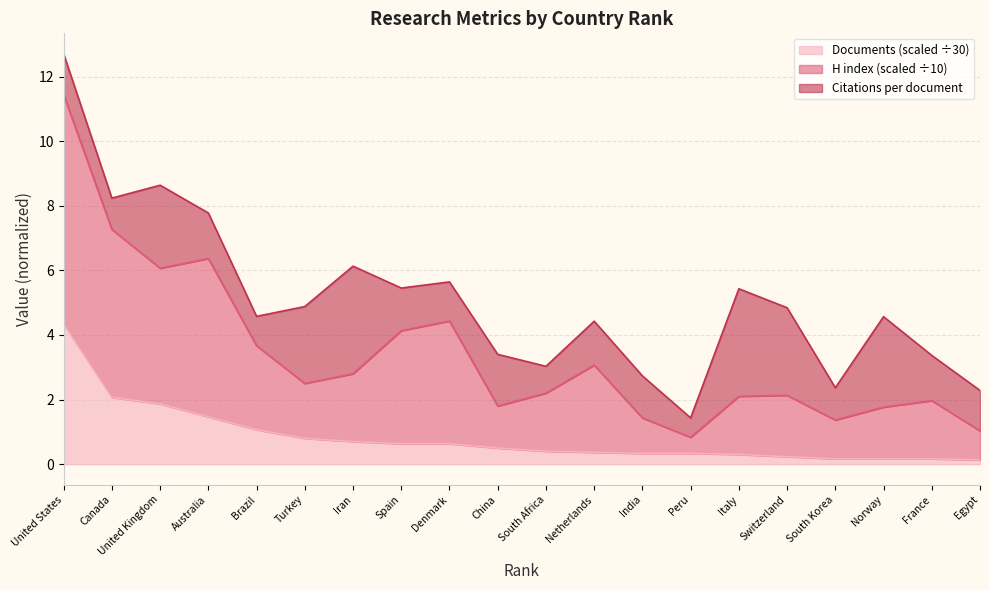

What is the value of the Documents point at the 6th from the left?

0.8